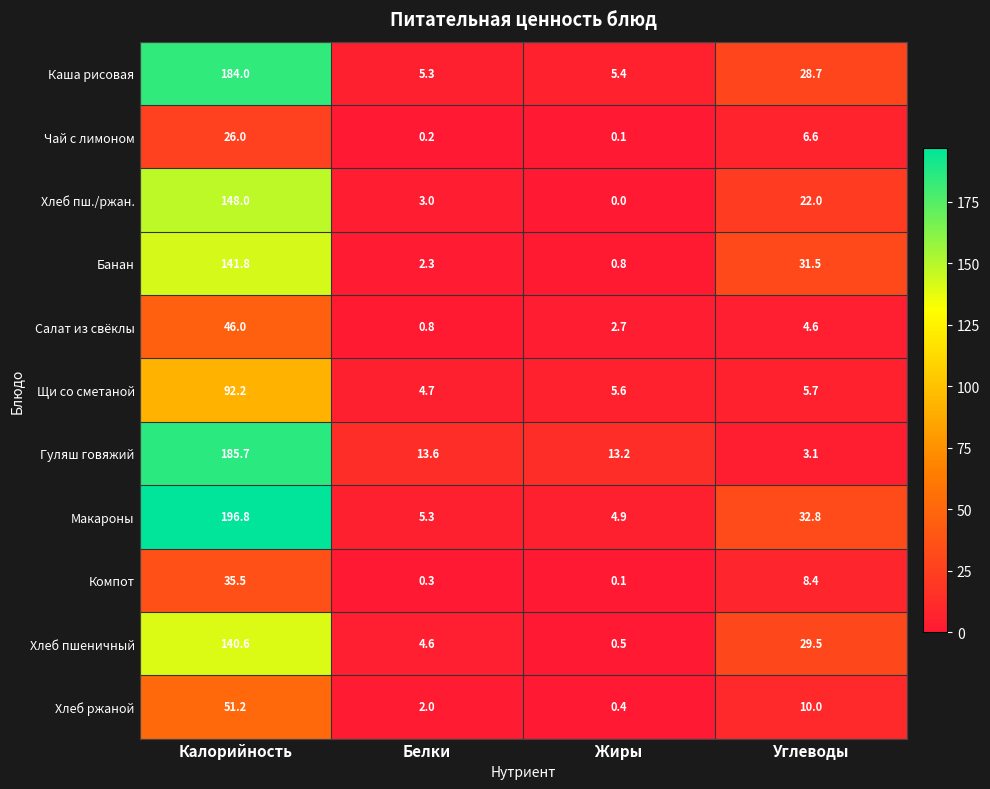

True or false: Каша рисовая has a value of 184.0 at Калорийность.

True